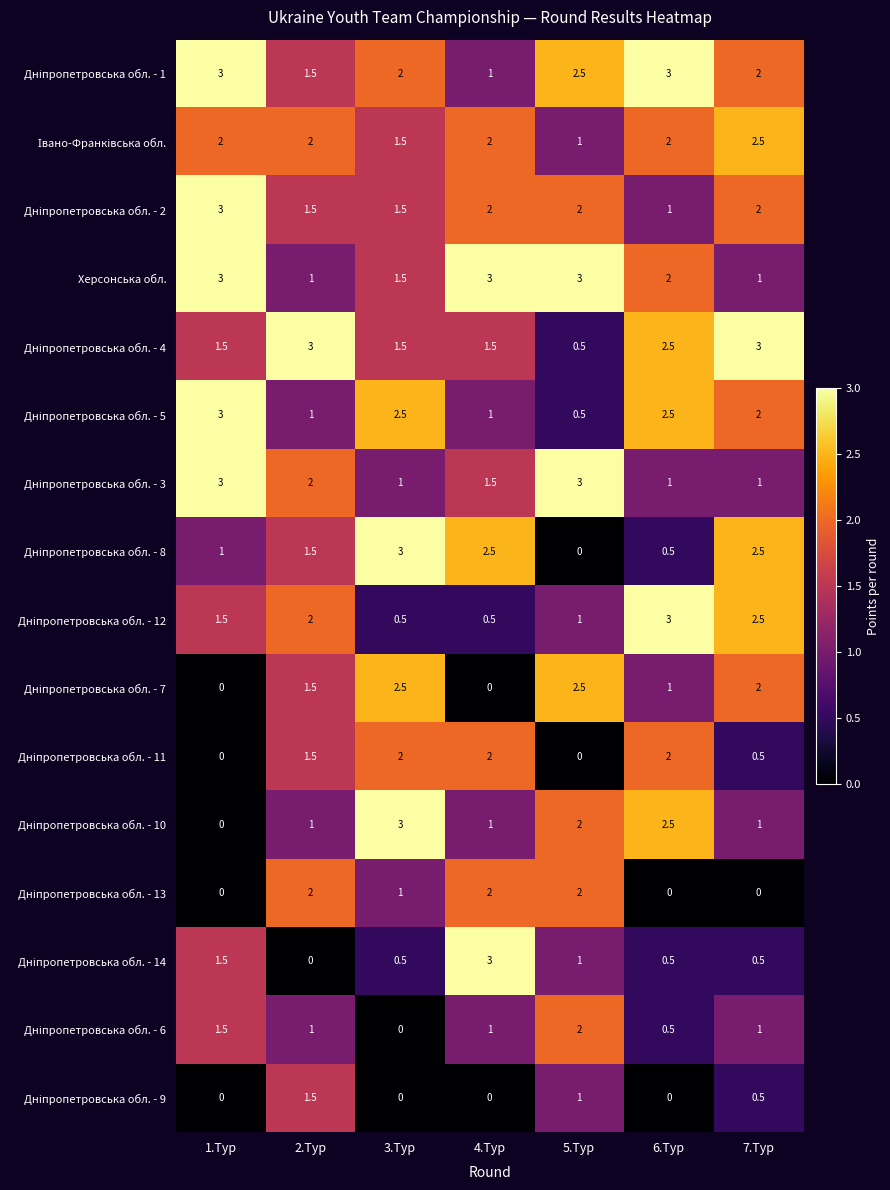

What is the total value across all series at 4.Тур?

24.0